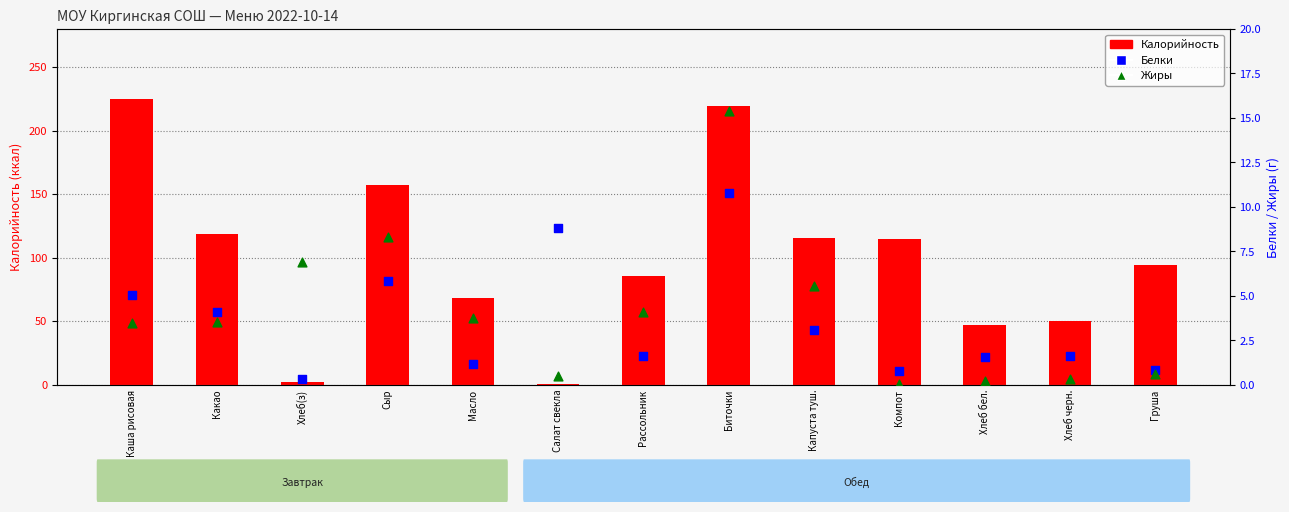

At how many categories does at least one series exceed 123?

3